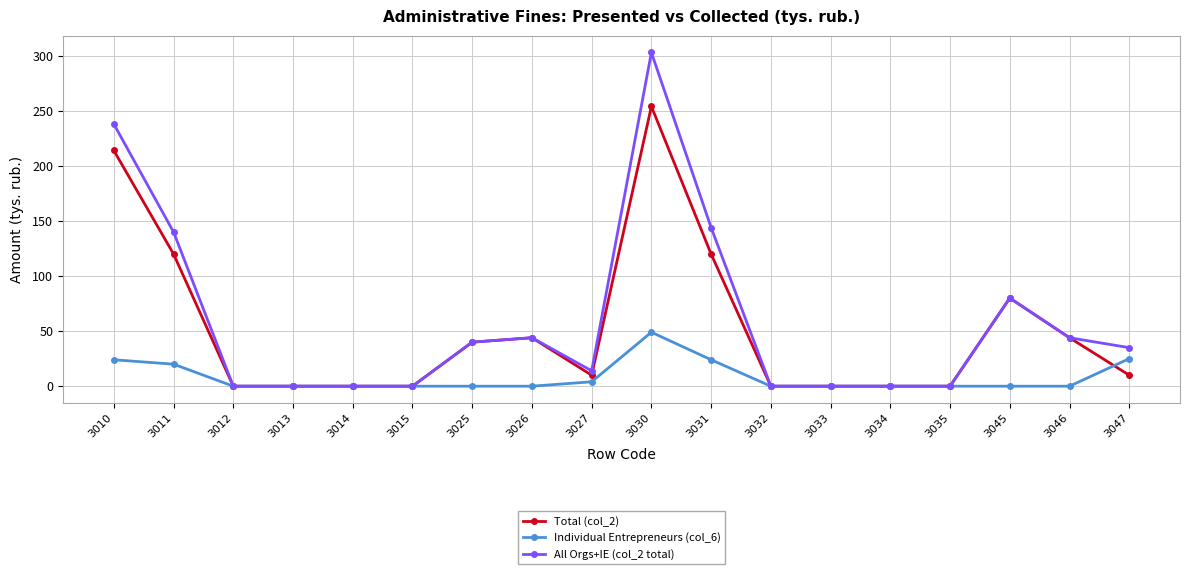

True or false: Individual Entrepreneurs (col_6) has a value of 41 at 3047.

False